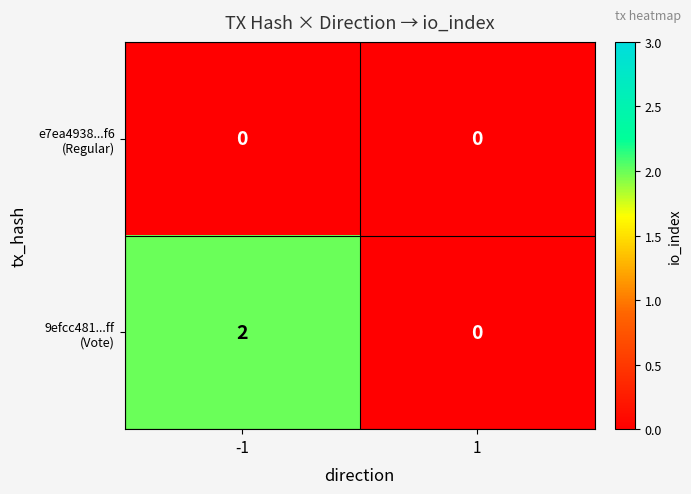

Which series has the largest total across all categories?

9efcc481...ff (Vote)